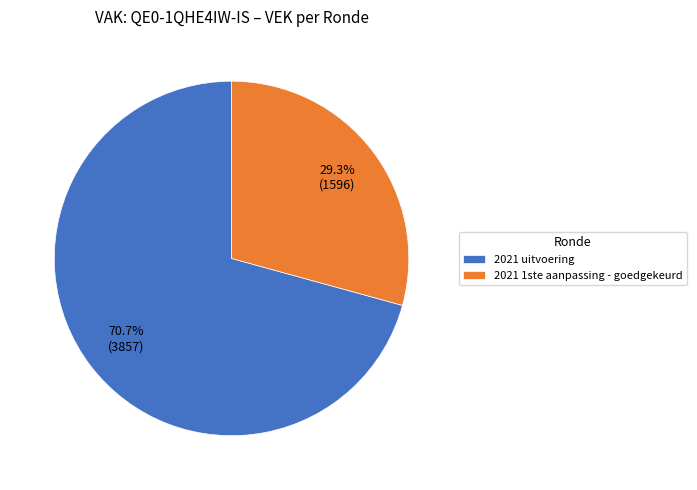

Which category has the biggest portion of the pie?

2021 uitvoering